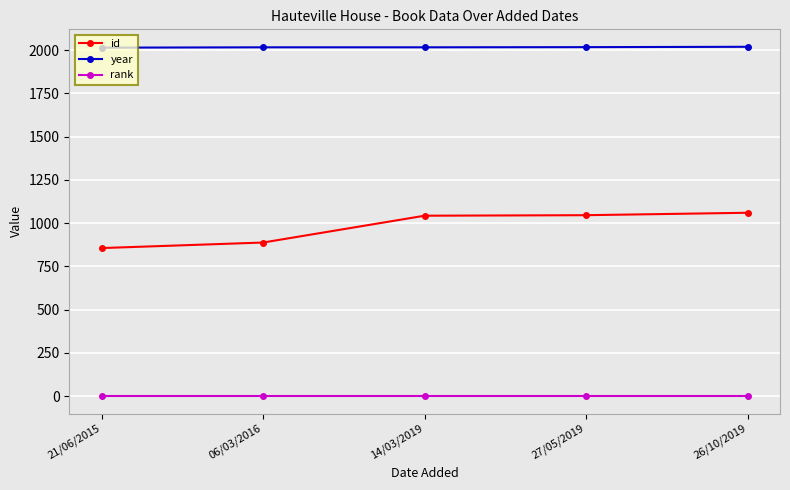

What is the label of the 1st point from the left?

21/06/2015